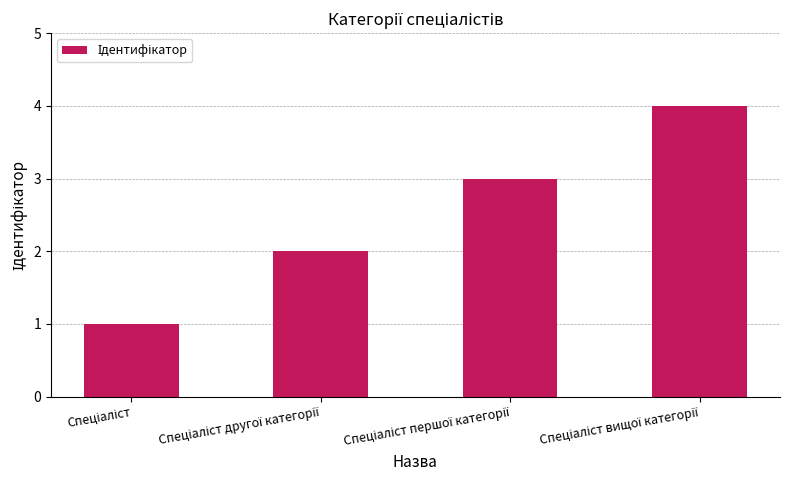

What is the difference between the maximum and minimum values?

3